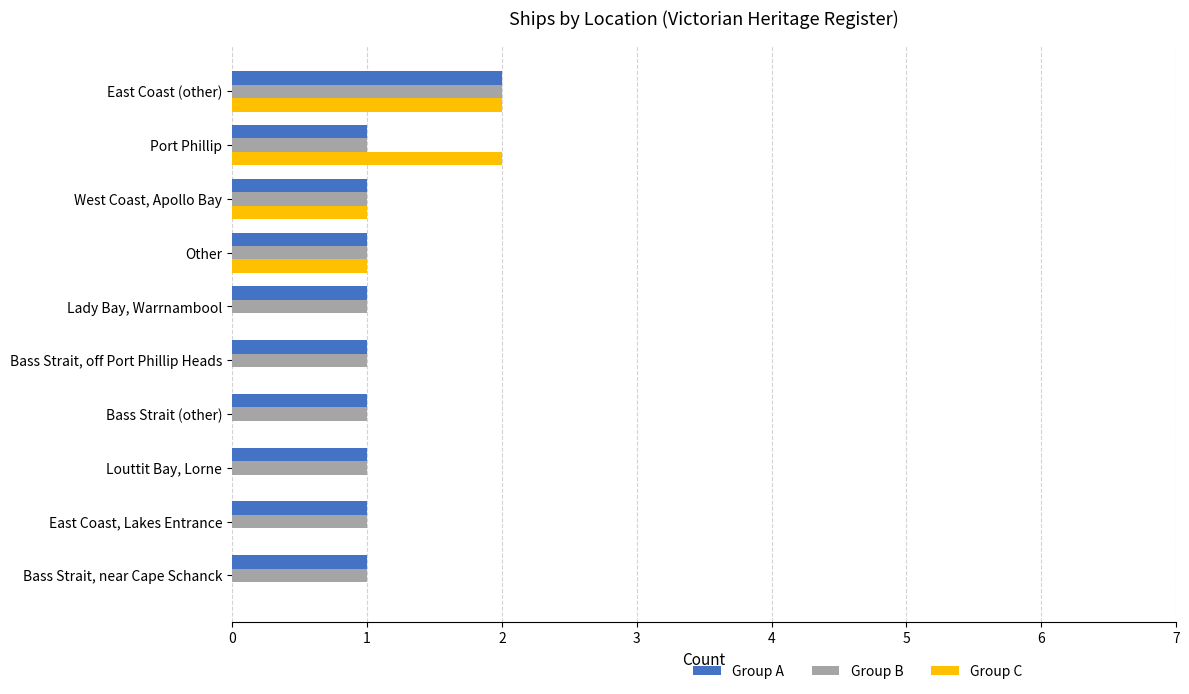

How many Group B values are between 1 and 2?

10